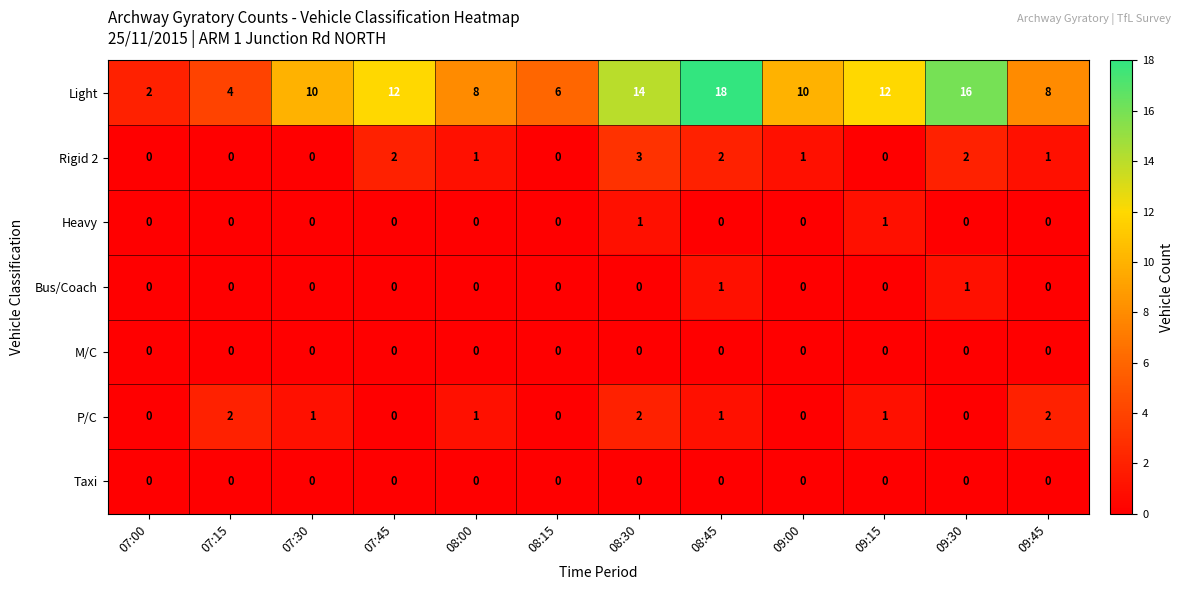

Which series has the widest spread of values?

Light